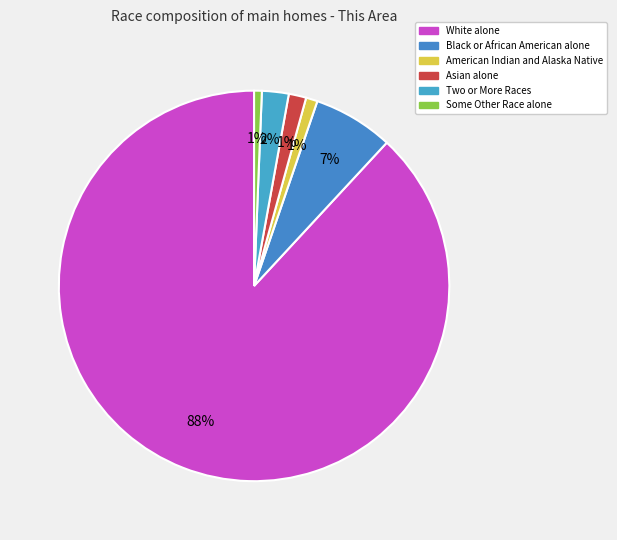

Is there a majority slice in this chart?

Yes